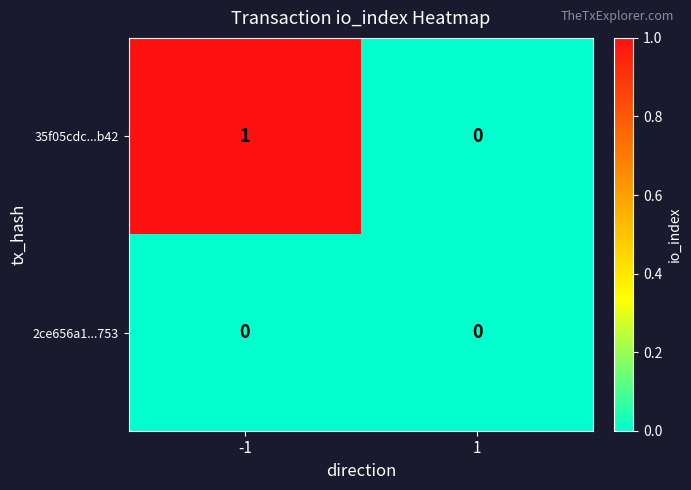

Reading right to left, transcribe all the data shown in this chart.

35f05cdc...b42: 0	1
2ce656a1...753: 0	0